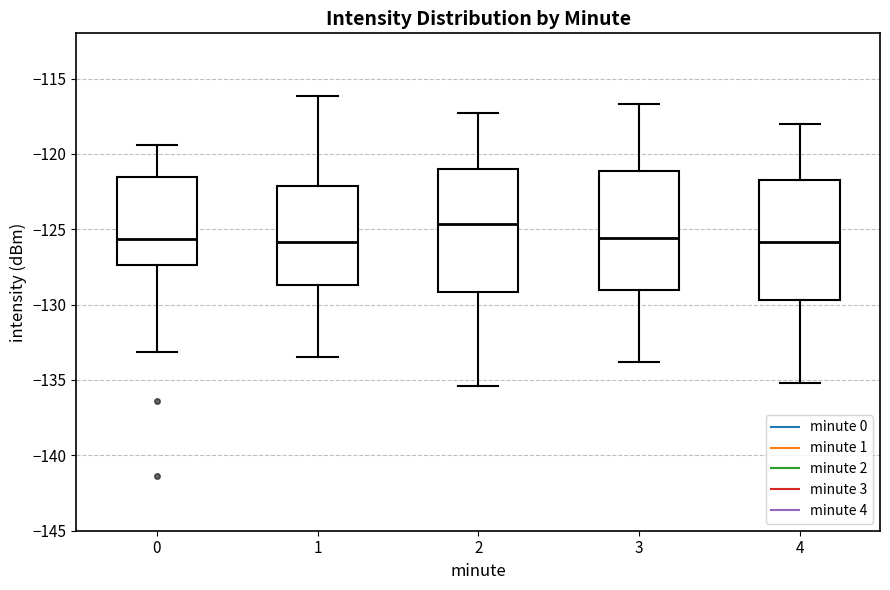

Where is the lower edge of the box at x = 0 on the y-axis? The values are not printed on the chart, so give them approximately, as read against the axis.

-127.5